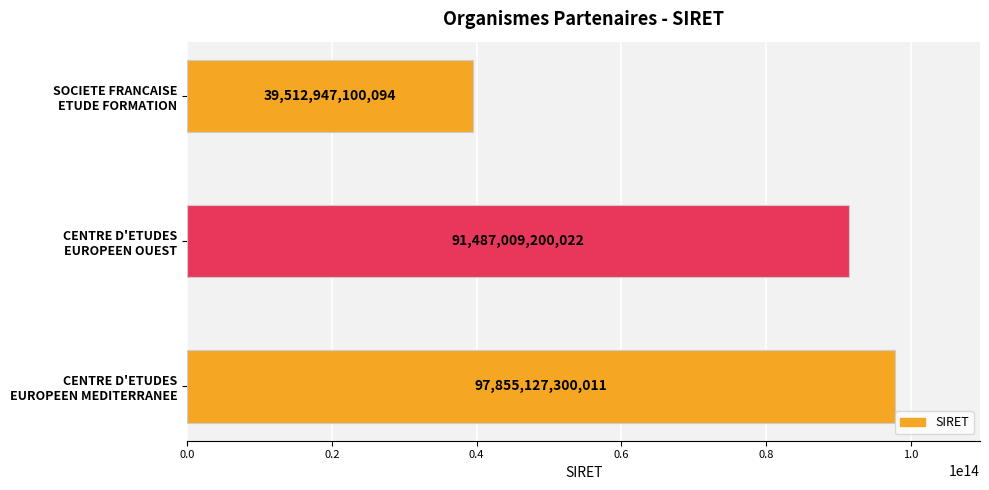

Count the values in the range 39512947100094 to 97855127300011.

3